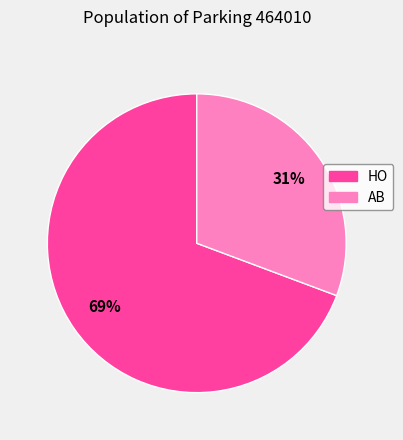

What is the ratio of the value at AB to the value at HO?

0.4